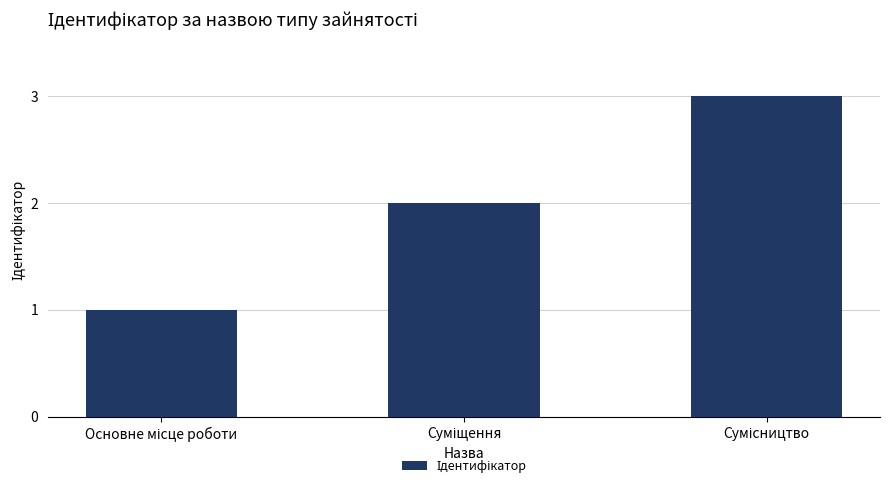

What is the greatest value displayed?

3